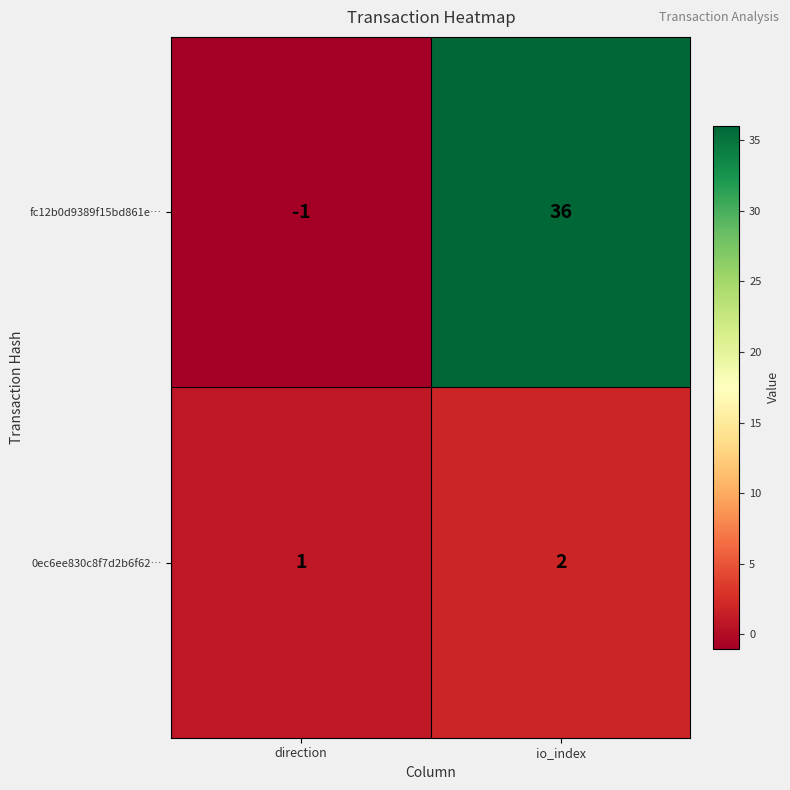

The 0ec6ee830c8f7d2b6f62… series shows 3 at io_index. True or false?

False